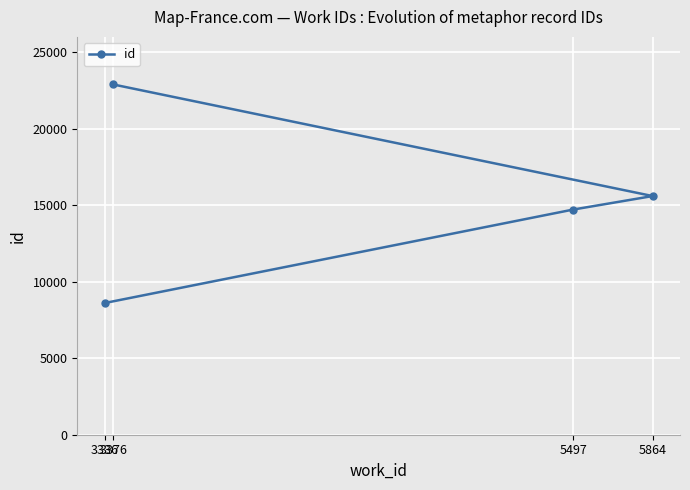

List the labels in order of value, smallest first.

3336, 5497, 5864, 3376